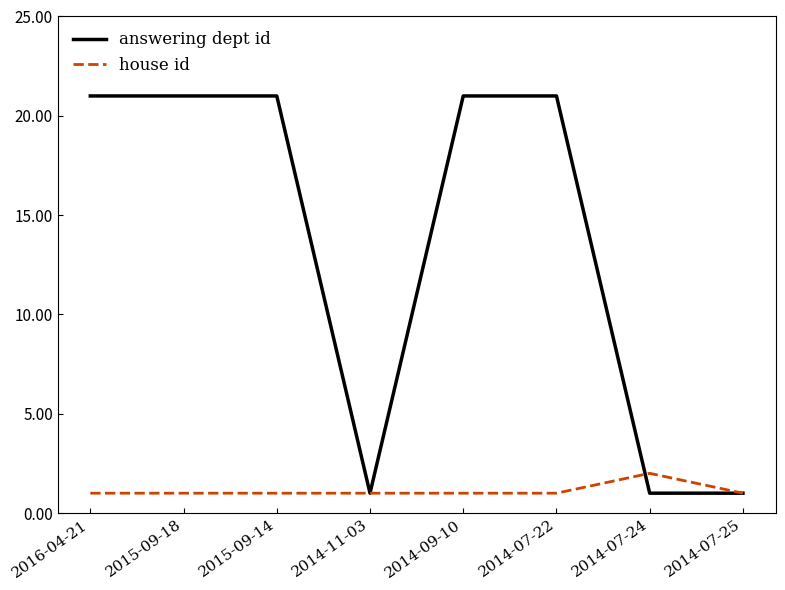

What is the difference between the highest and lowest values at 2014-07-22?

20